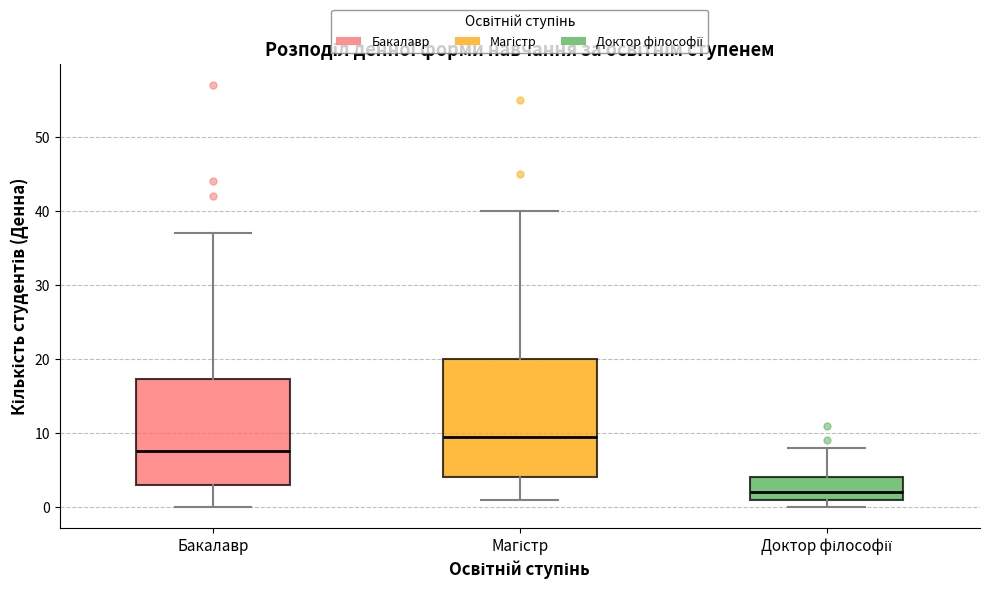

Where does the lower whisker of the box for Бакалавр end on the y-axis? The values are not printed on the chart, so give them approximately, as read against the axis.

0